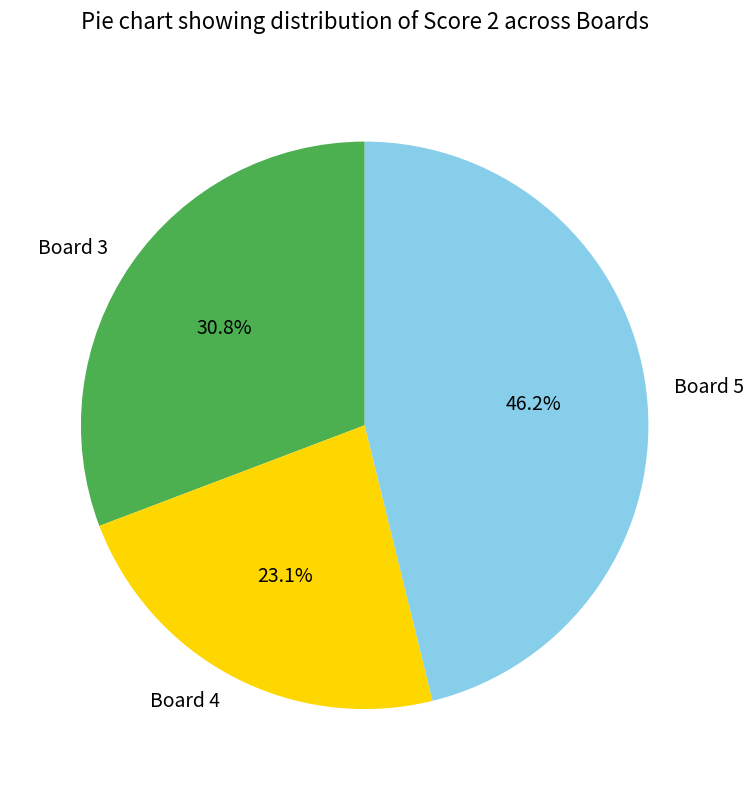

What is the ratio of the value at Board 3 to the value at Board 4?

1.3